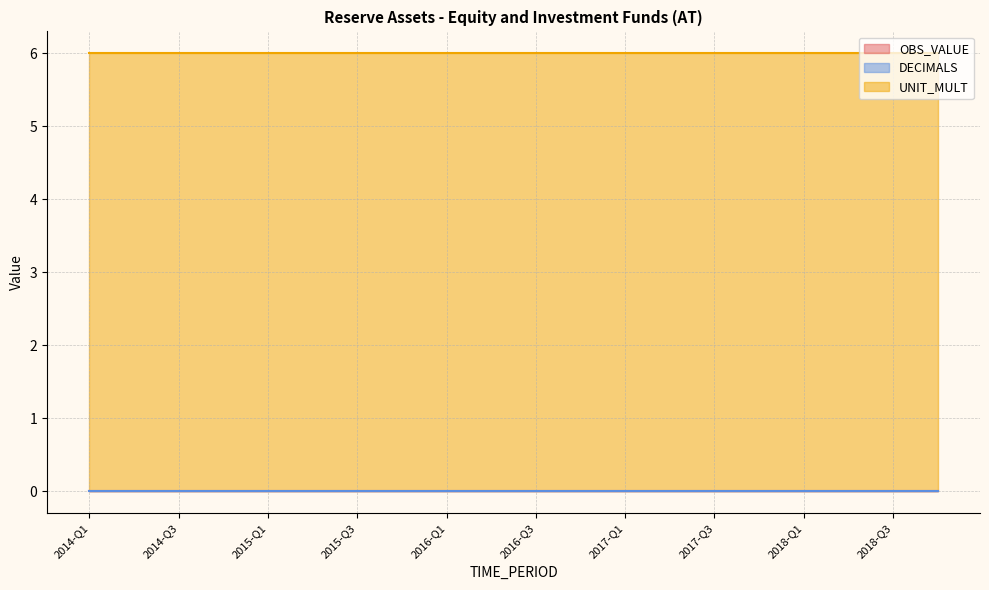

True or false: UNIT_MULT and DECIMALS cross at least once.

False